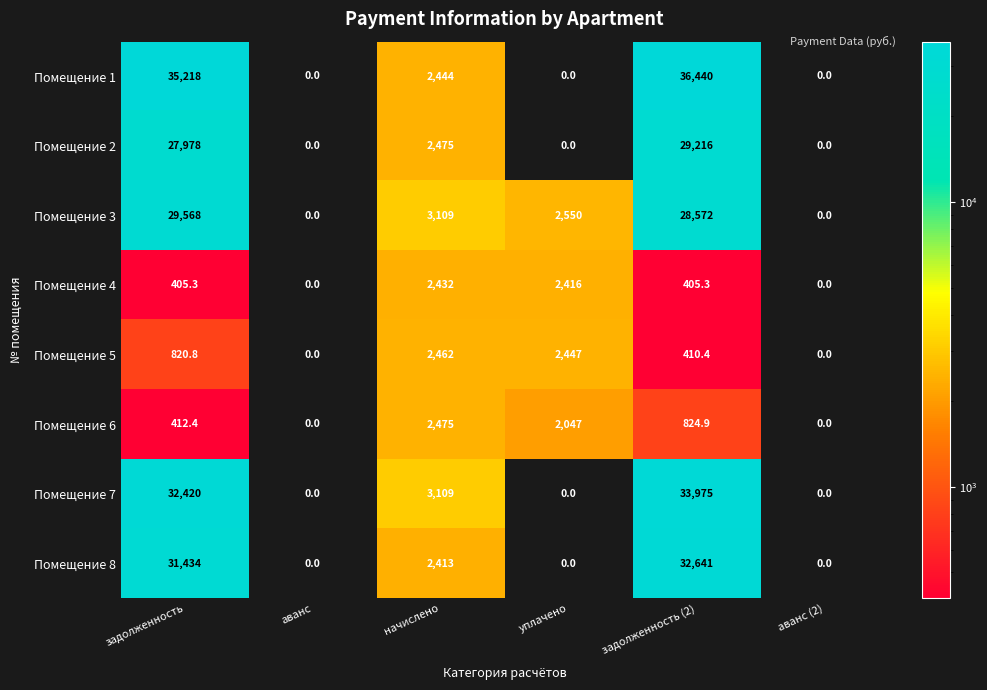

How many categories are shown in the chart?

6